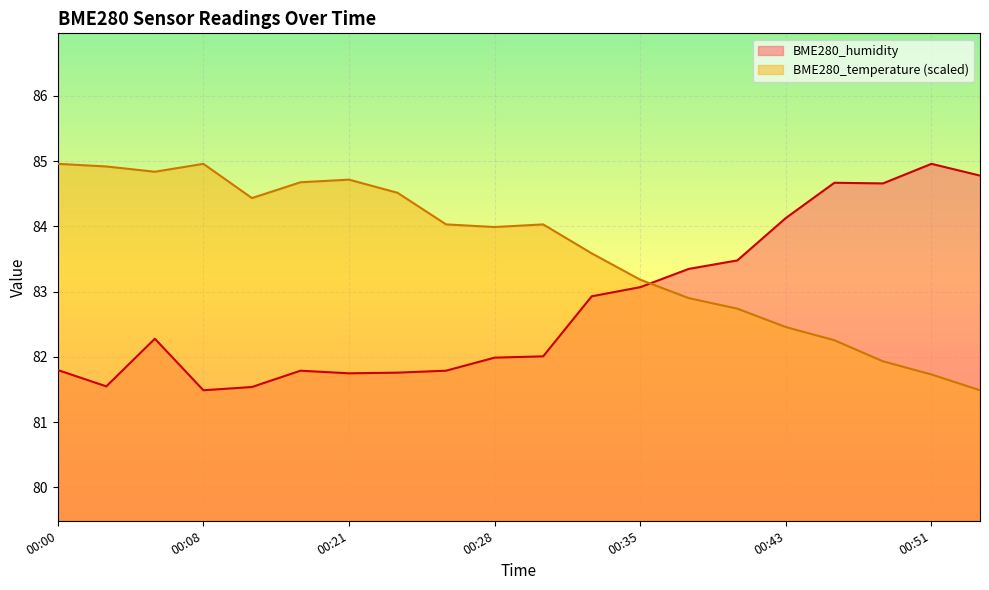

Reading right to left, transcribe all the data shown in this chart.

BME280_temperature: 81.5	81.7	81.9	82.3	82.5	82.7	82.9	83.2	83.6	84.0	84.0	84.0	84.5	84.7	84.7	84.4	85.0	84.8	84.9	85.0
BME280_humidity: 84.8	85.0	84.7	84.7	84.1	83.5	83.3	83.1	82.9	82.0	82.0	81.8	81.8	81.8	81.8	81.5	81.5	82.3	81.5	81.8